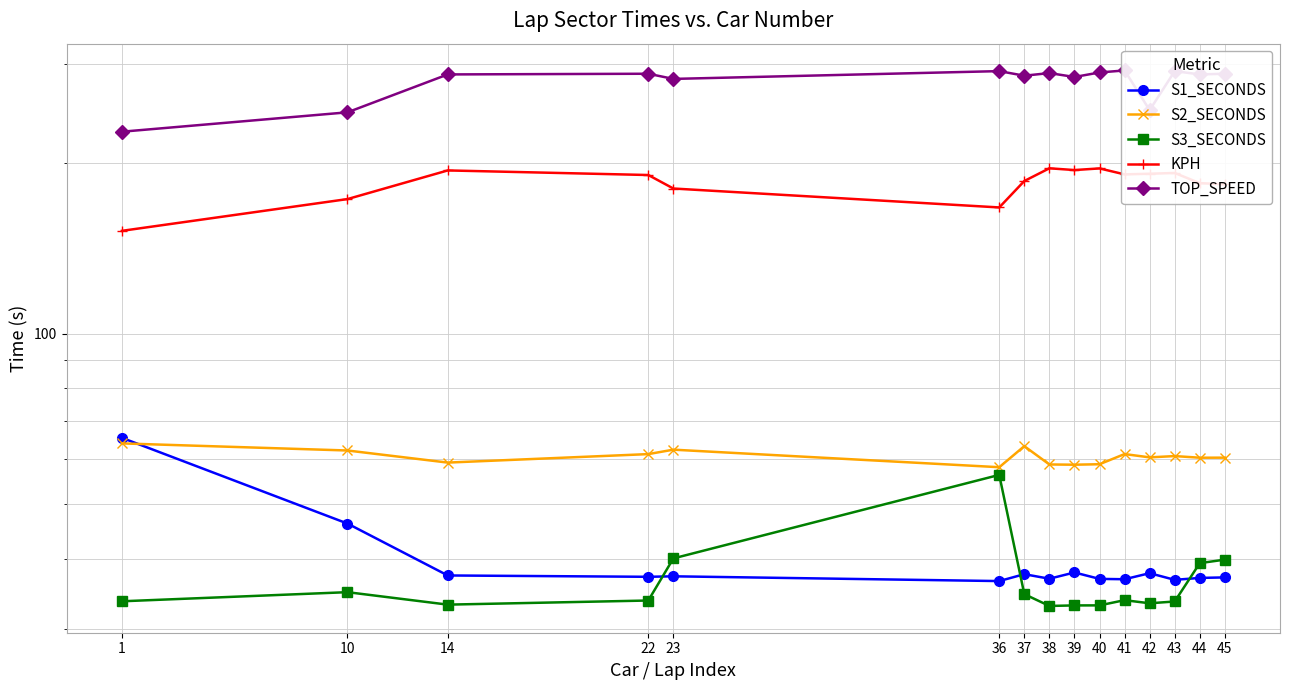

True or false: KPH and S2_SECONDS intersect in this chart.

False